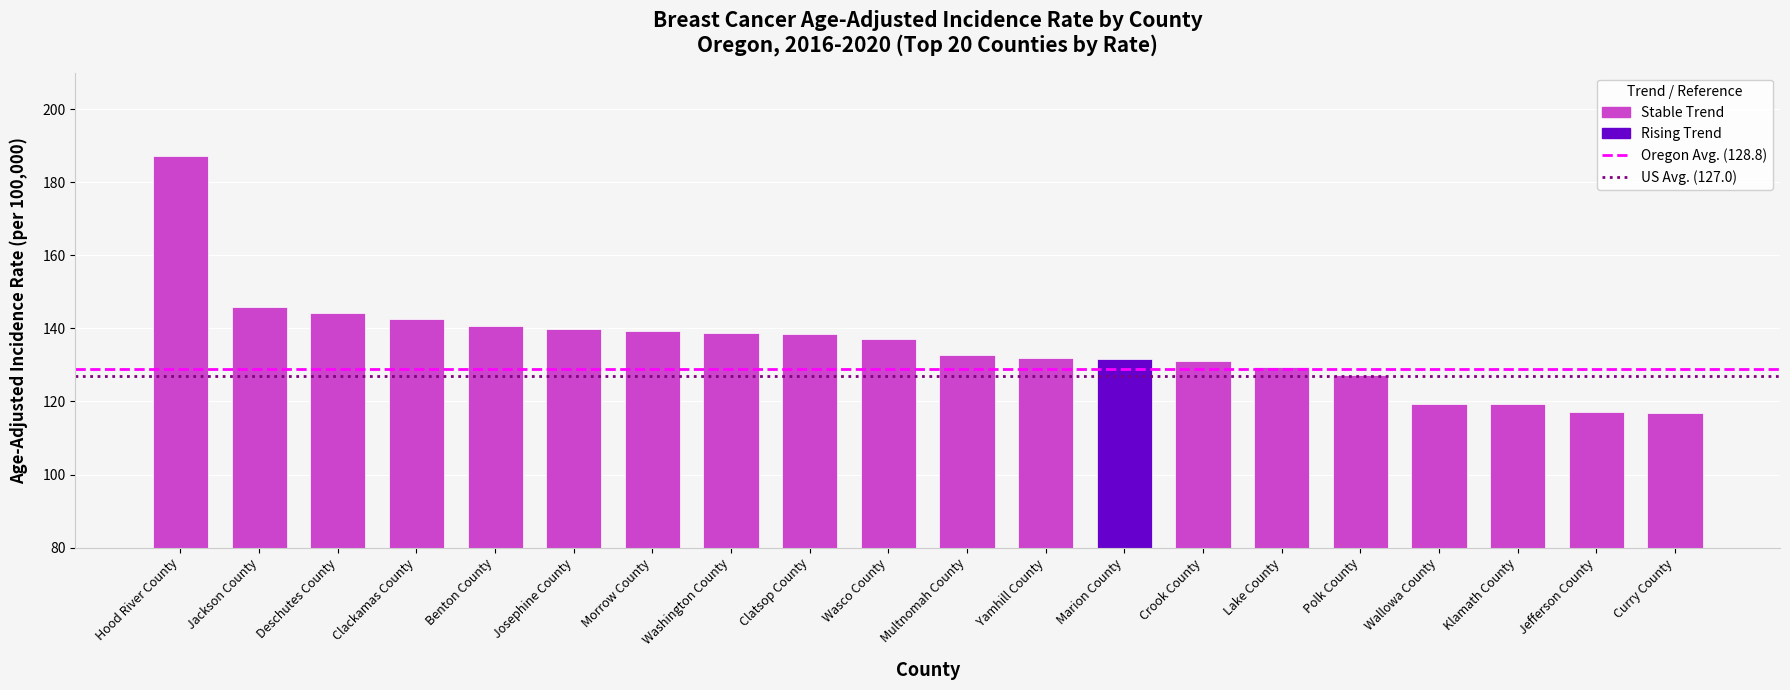

Does the chart contain any negative values?

No